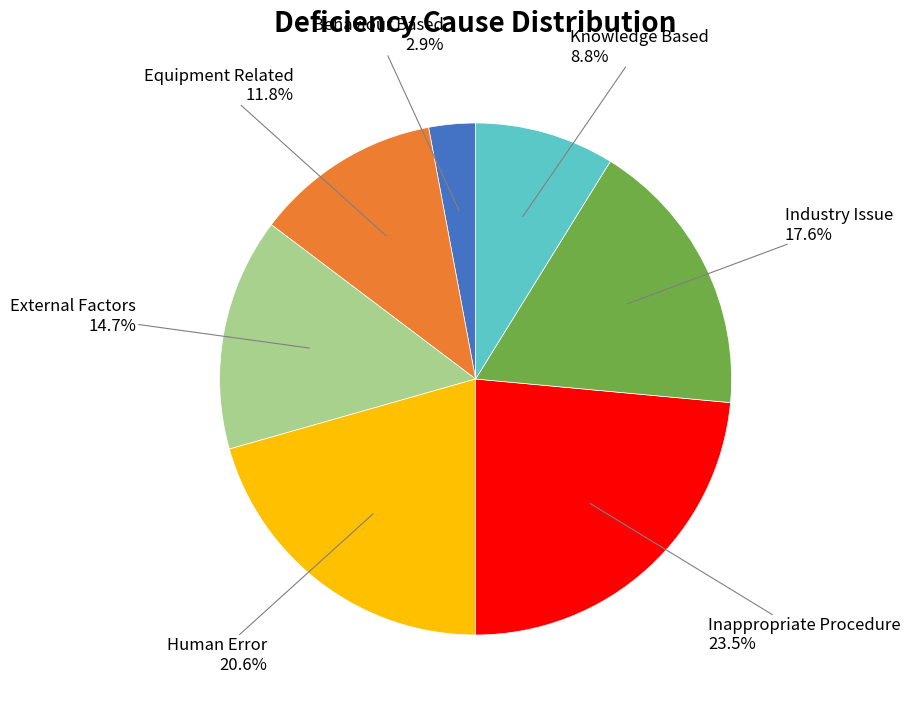

Is there any slice that represents more than half of the pie?

No